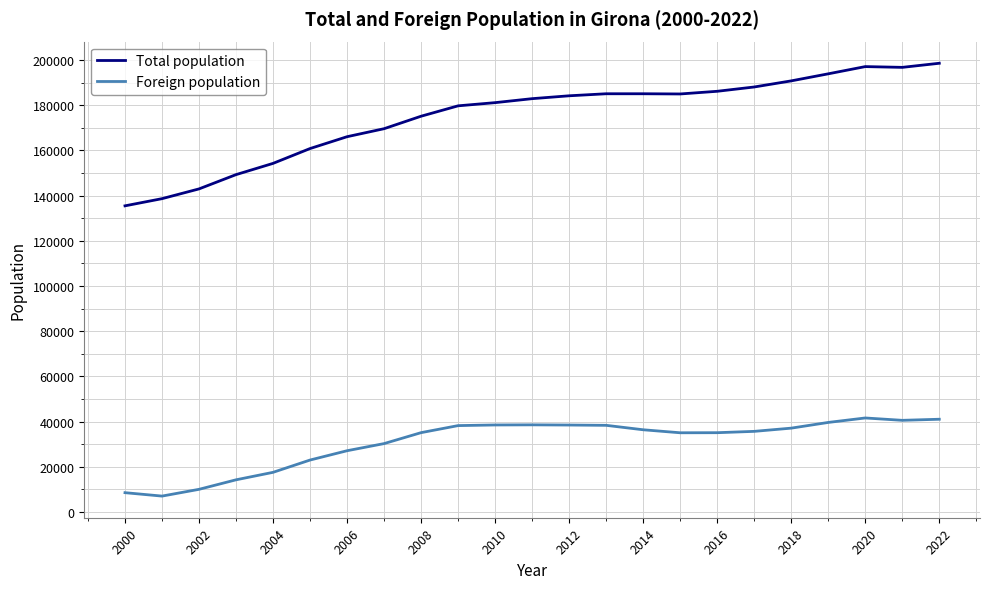

How many distinct data groups are displayed?

2